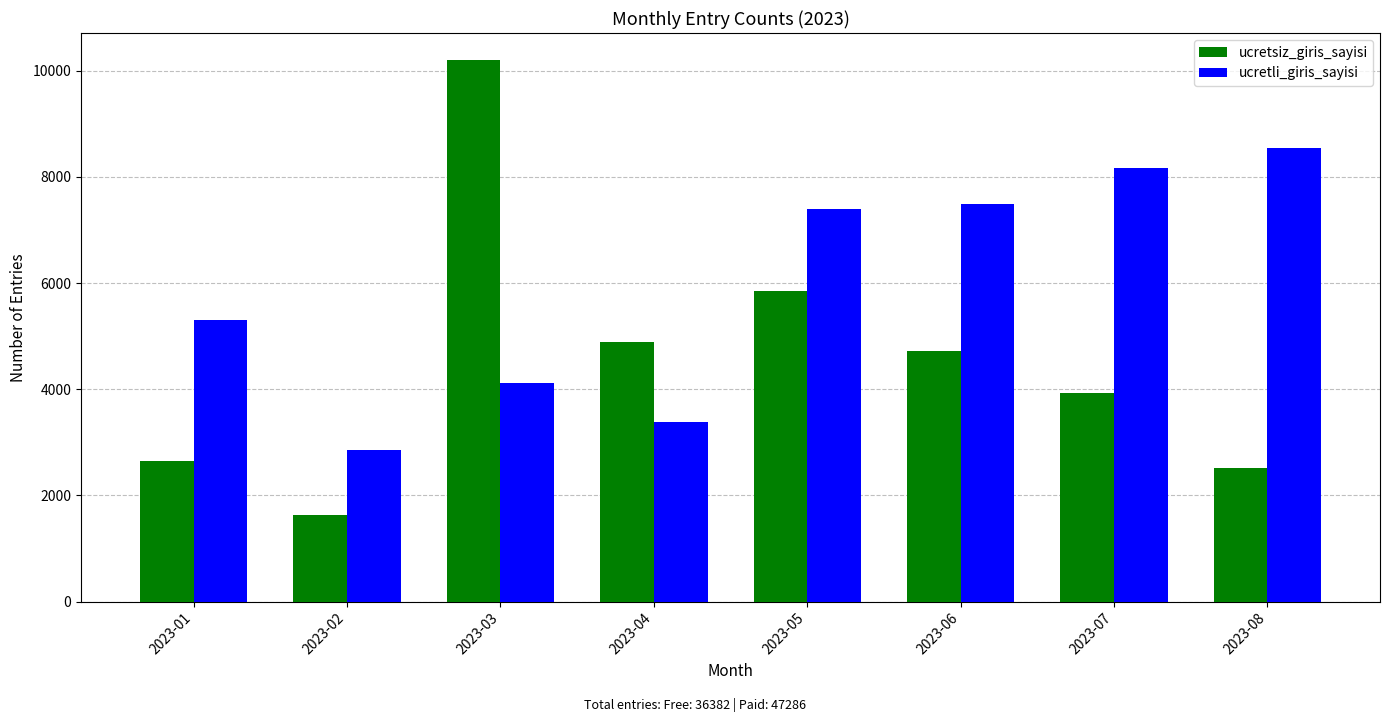

Rank the series by their maximum value, from lowest to highest.

ucretli_giris_sayisi, ucretsiz_giris_sayisi